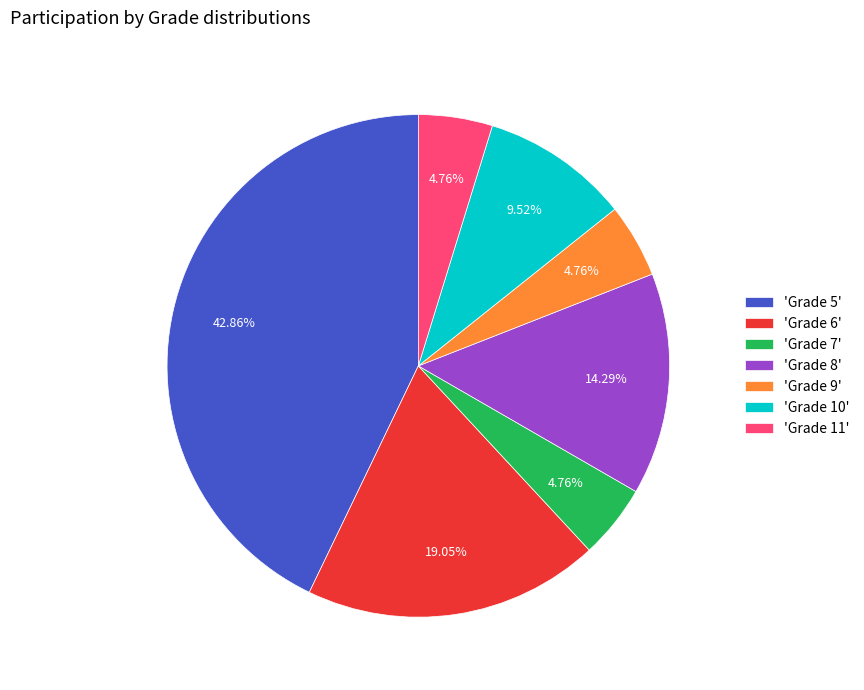

Which slice is the largest?

'Grade 5'